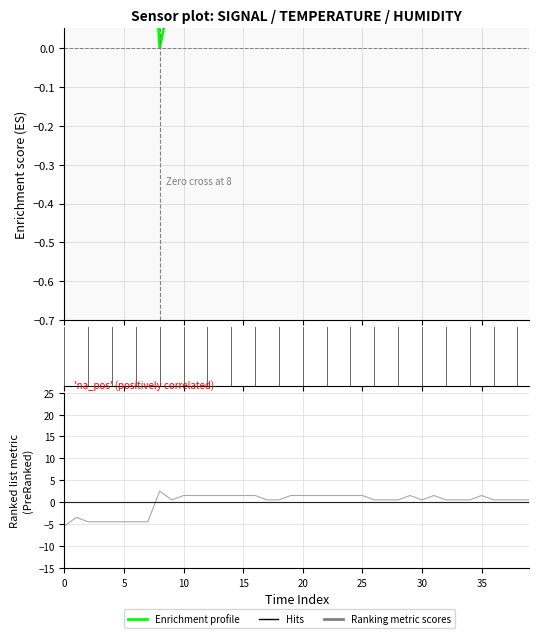

What is the label of the 9th bar from the right?

31